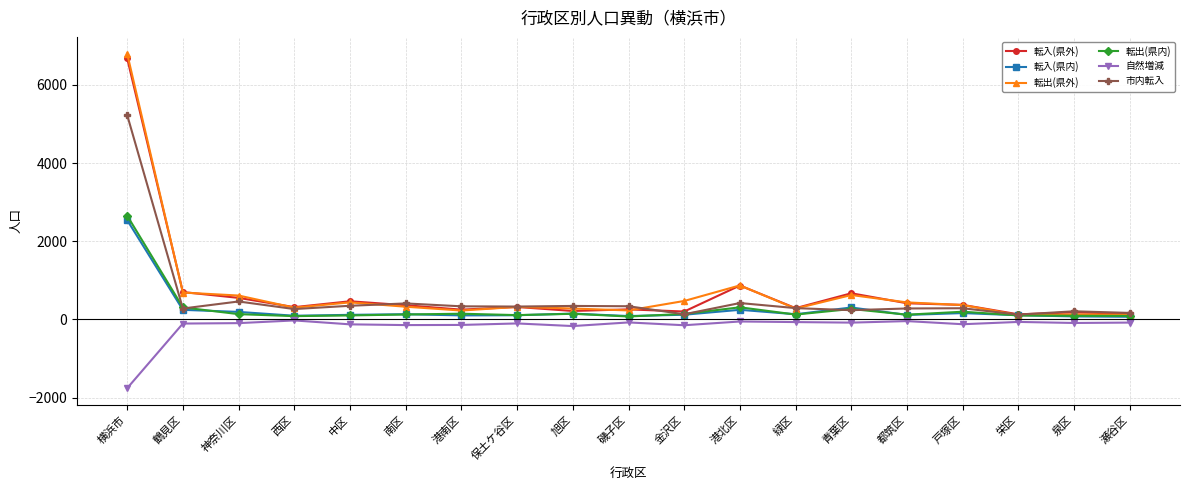

What are all the series names shown in the legend?

転入(県外), 転入(県内), 転出(県外), 転出(県内), 自然増減, 市内転入